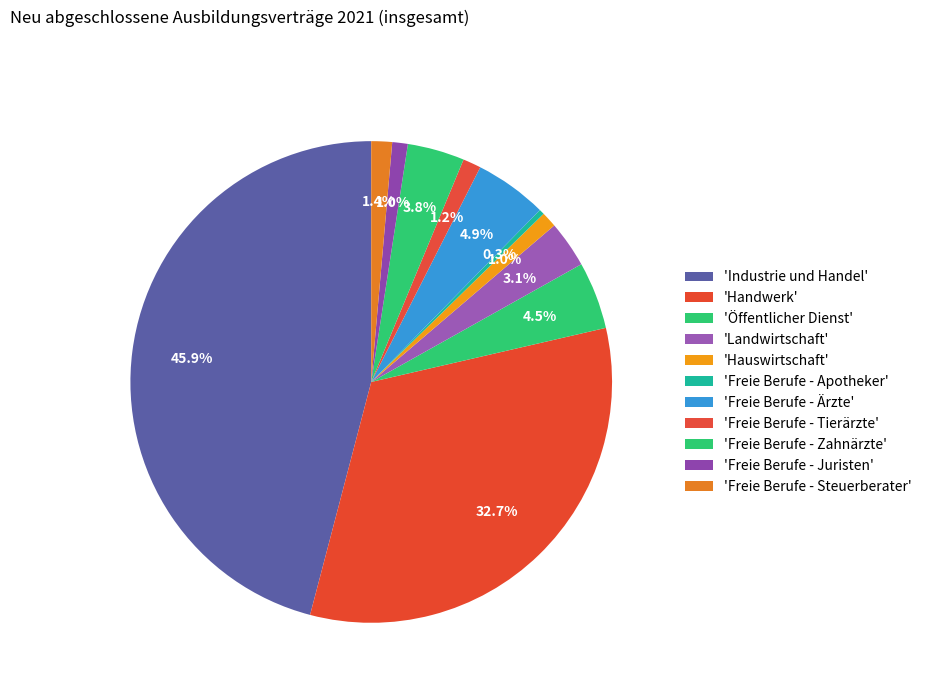

To the nearest percent, what is the average slice percentage?

9%